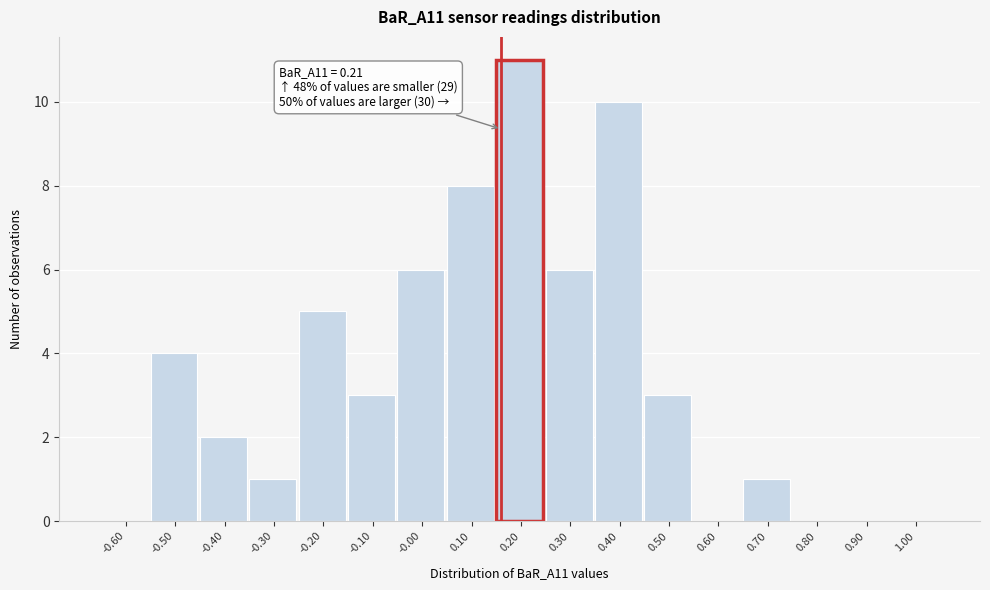

Reading right to left, transcribe all the data shown in this chart.

1.00=0	0.90=0	0.80=0	0.70=1	0.60=0	0.50=3	0.40=10	0.30=6	0.20=11	0.10=8	-0.00=6	-0.10=3	-0.20=5	-0.30=1	-0.40=2	-0.50=4	-0.60=0